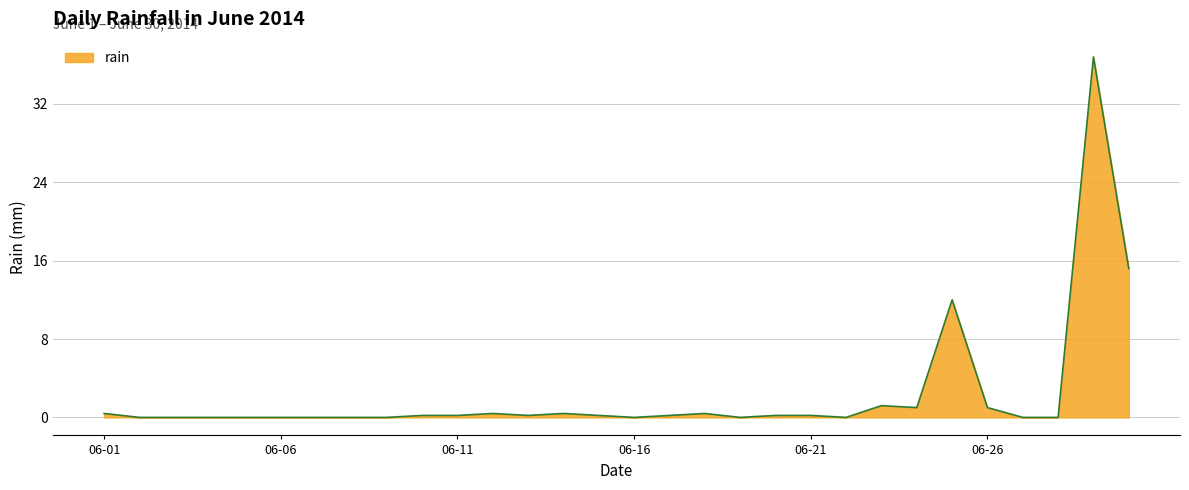

What is the maximum value shown in the chart?

36.8